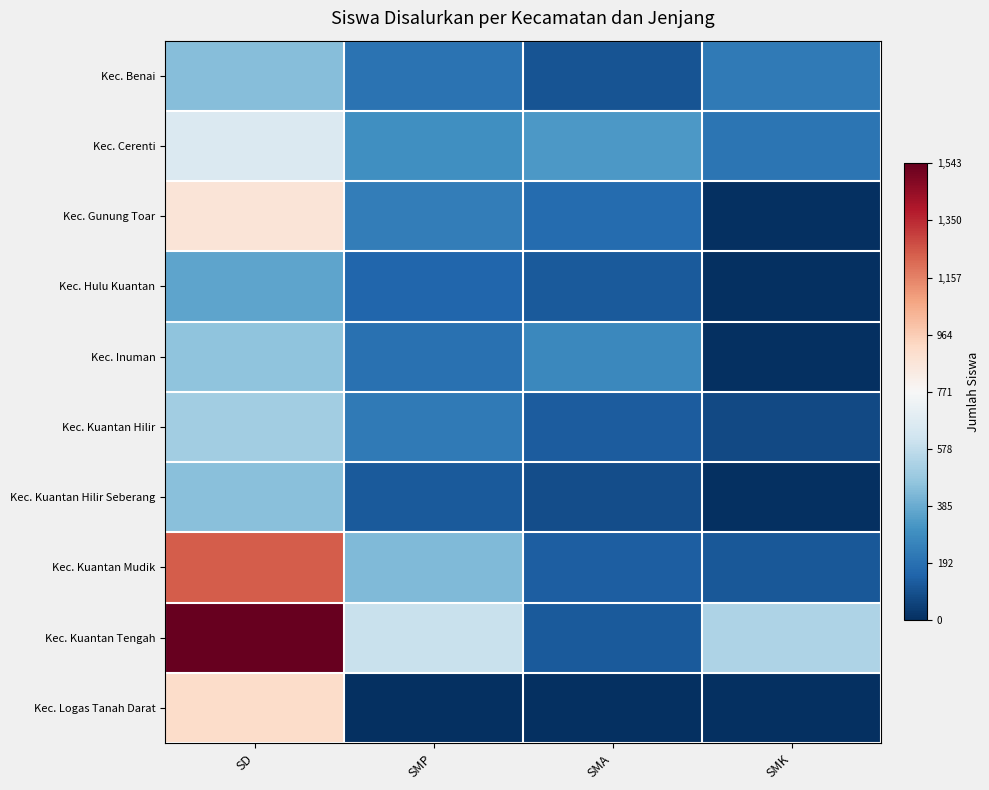

Reading left to right, extract all data points from this chart.

Kec. Benai: SD=-0.4	SMP=-0.7	SMA=-0.9	SMK=-0.7
Kec. Cerenti: SD=-0.1	SMP=-0.6	SMA=-0.6	SMK=-0.7
Kec. Gunung Toar: SD=0.1	SMP=-0.7	SMA=-0.8	SMK=-1.0
Kec. Hulu Kuantan: SD=-0.5	SMP=-0.8	SMA=-0.8	SMK=-1.0
Kec. Inuman: SD=-0.4	SMP=-0.7	SMA=-0.6	SMK=-1.0
Kec. Kuantan Hilir: SD=-0.3	SMP=-0.7	SMA=-0.8	SMK=-0.9
Kec. Kuantan Hilir Seberang: SD=-0.4	SMP=-0.8	SMA=-0.9	SMK=-1.0
Kec. Kuantan Mudik: SD=0.6	SMP=-0.4	SMA=-0.8	SMK=-0.8
Kec. Kuantan Tengah: SD=1.0	SMP=-0.2	SMA=-0.8	SMK=-0.3
Kec. Logas Tanah Darat: SD=0.2	SMP=-1.0	SMA=-1.0	SMK=-1.0